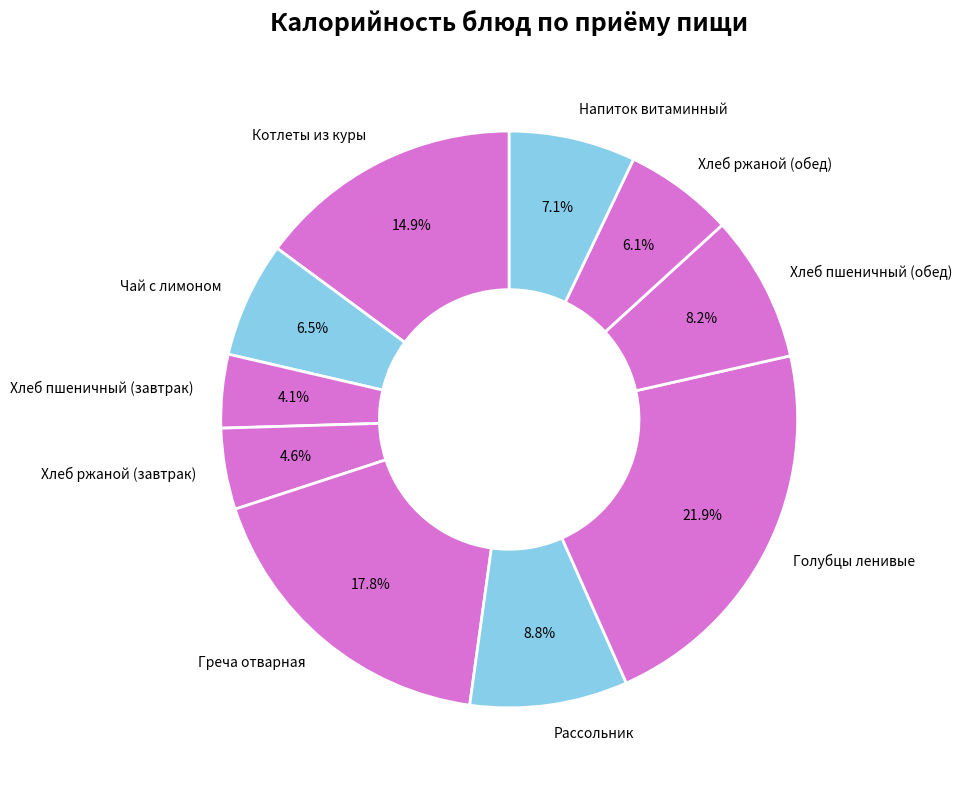

Which has a higher value, Хлеб пшеничный (обед) or Греча отварная?

Греча отварная